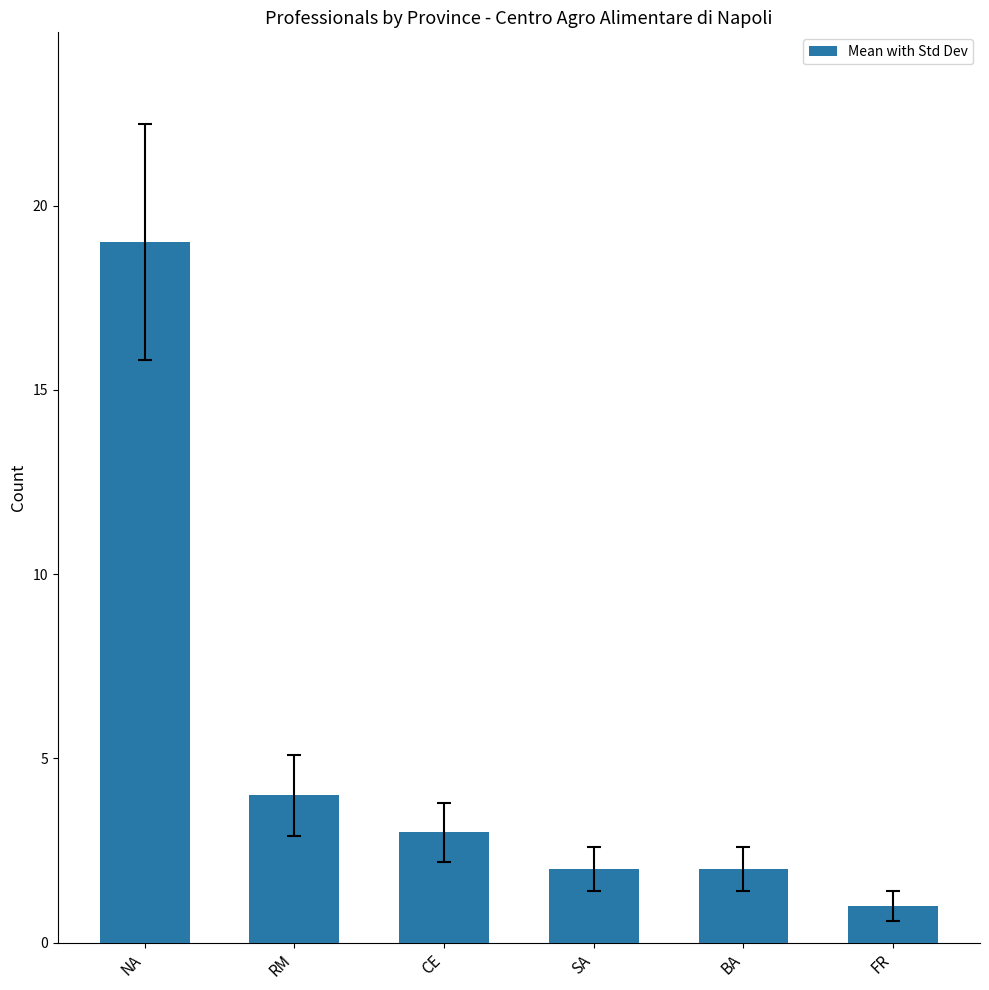

Approximately how many times larger is the value at FR compared to CE?

0.3